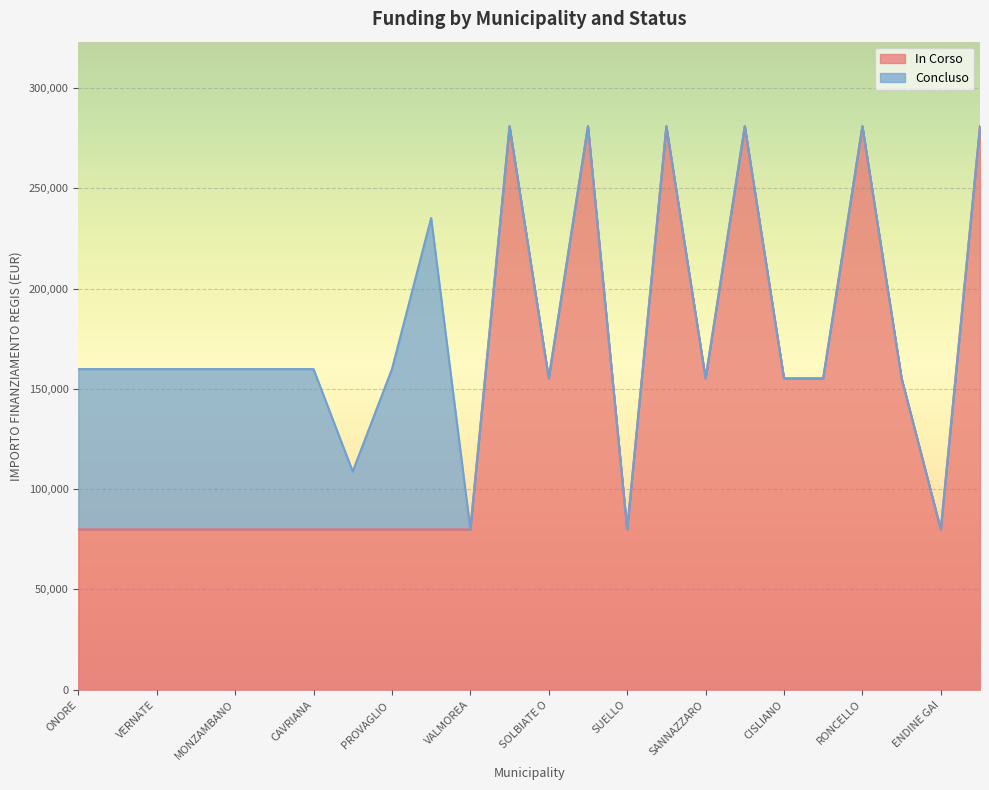

Is it true that In Corso equals 430550 at RONCELLO?

False